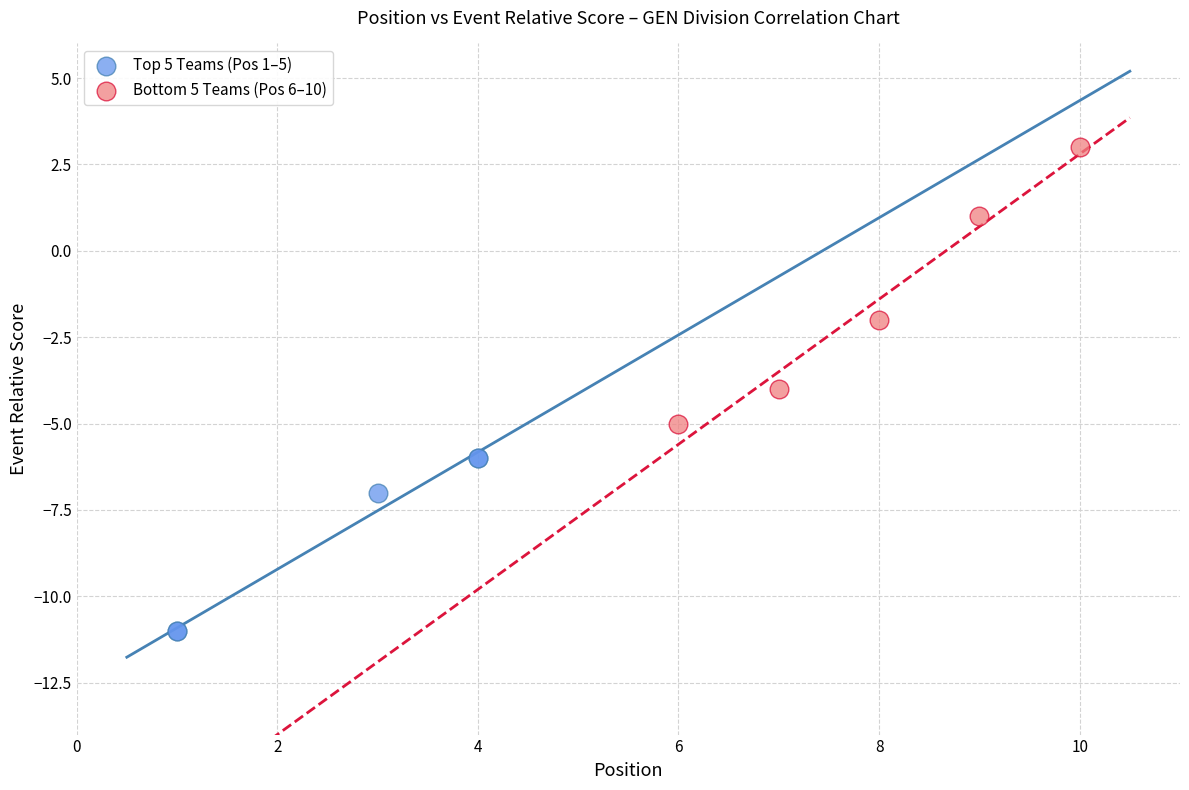

Which series has the largest Y range (max minus min)?

Bottom 5 Teams (Pos 6–10)